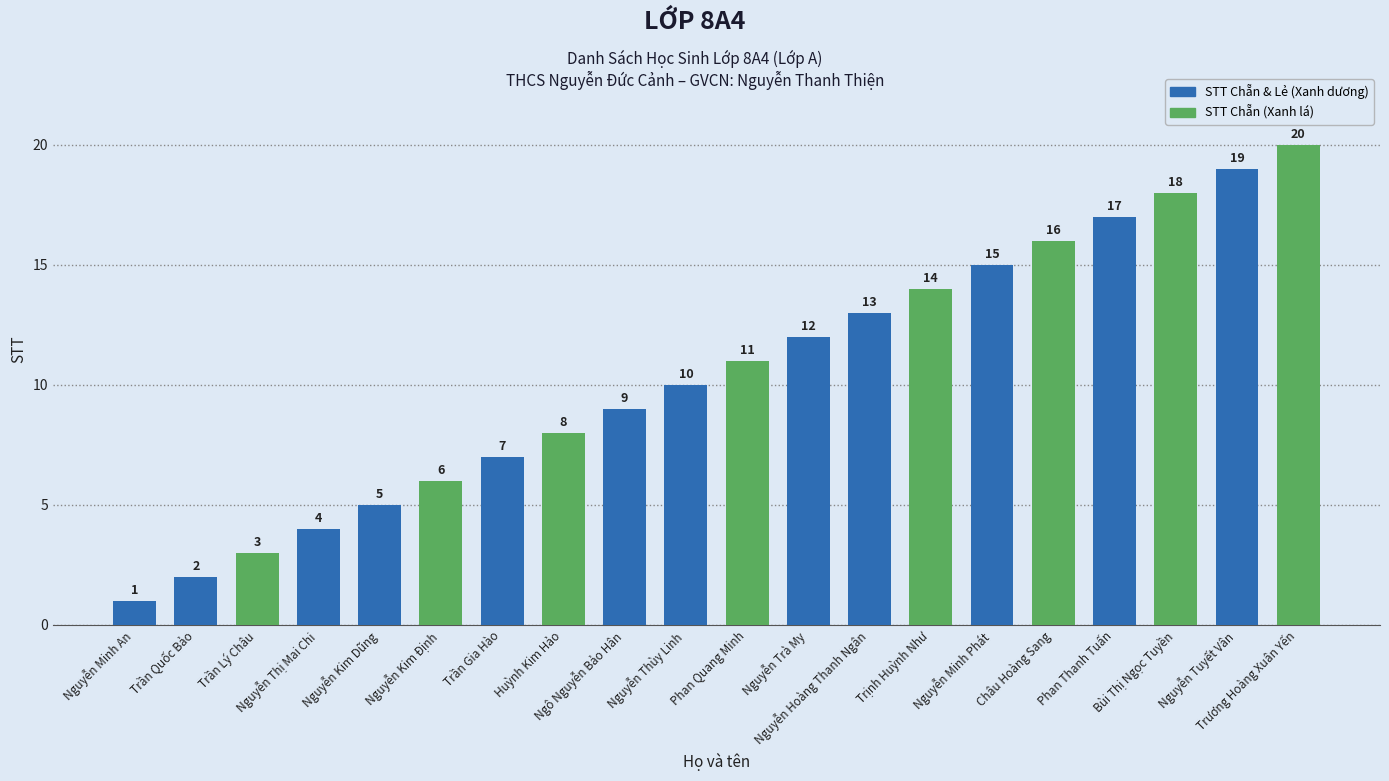

Reading left to right, transcribe all the data shown in this chart.

Nguyễn Minh An=1	Trần Quốc Bảo=2	Trần Lý Châu=3	Nguyễn Thị Mai Chi=4	Nguyễn Kim Dũng=5	Nguyễn Kim Định=6	Trần Gia Hào=7	Huỳnh Kim Hảo=8	Ngô Nguyễn Bảo Hân=9	Nguyễn Thùy Linh=10	Phan Quang Minh=11	Nguyễn Trà My=12	Nguyễn Hoàng Thanh Ngân=13	Trịnh Huỳnh Như=14	Nguyễn Minh Phát=15	Châu Hoàng Sang=16	Phan Thanh Tuấn=17	Bùi Thị Ngọc Tuyền=18	Nguyễn Tuyết Vân=19	Trương Hoàng Xuân Yến=20